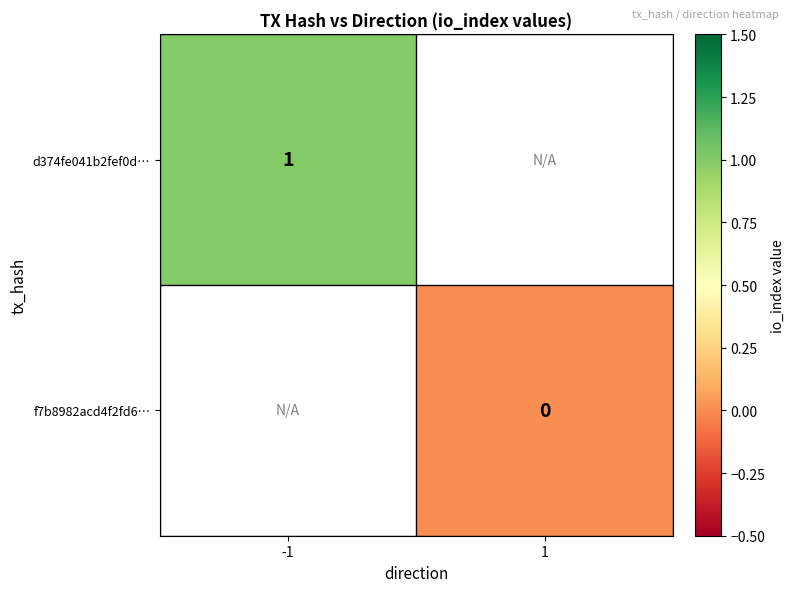

Is the value of f7b8982acd4f2fd6… at 1 greater than the value of d374fe041b2fef0d… at -1?

No